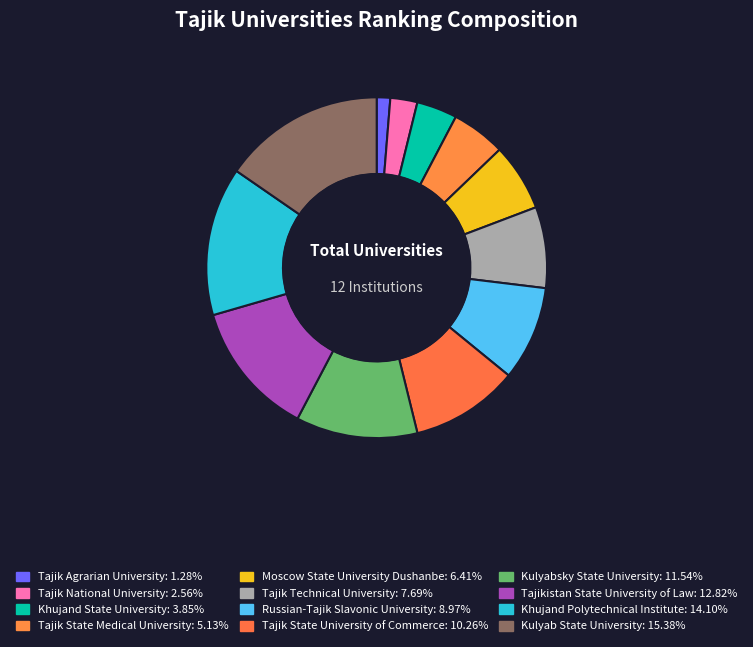

How many segments does this pie chart have?

12